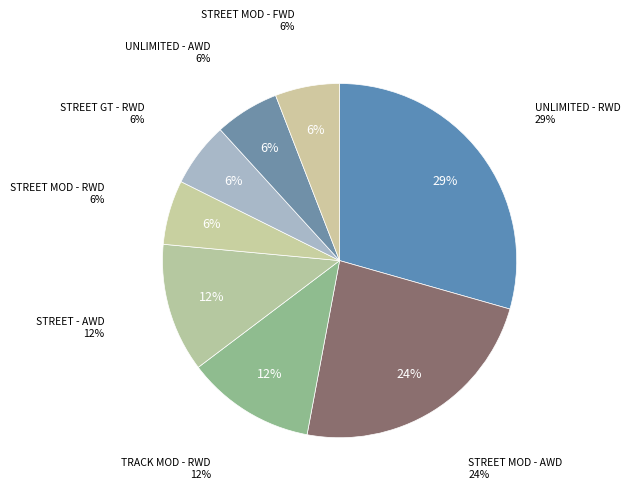

Do UNLIMITED - RWD and STREET MOD - AWD together represent more than half of the pie?

Yes